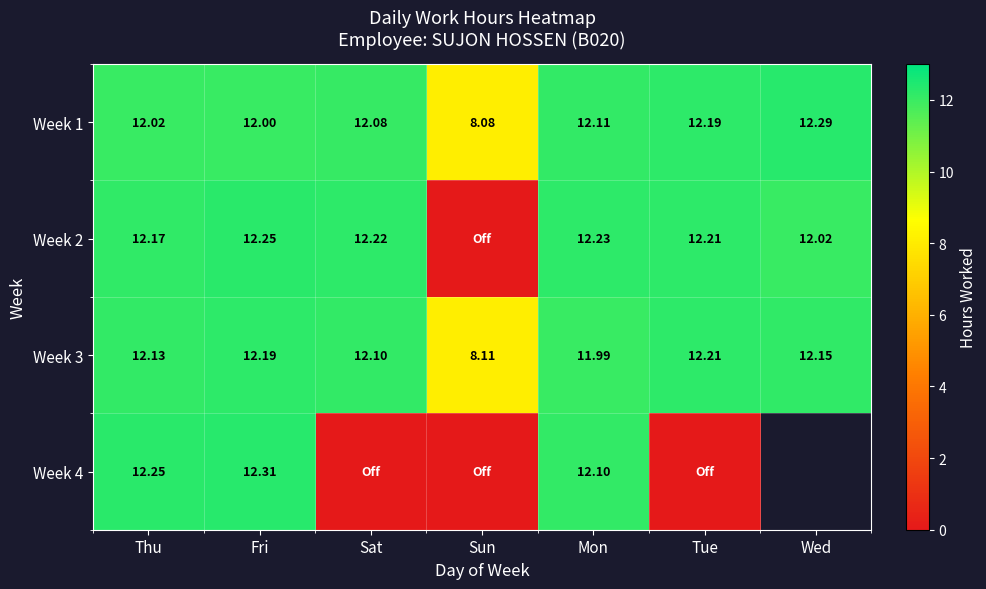

How many values in the Week 3 series are below 12?

2